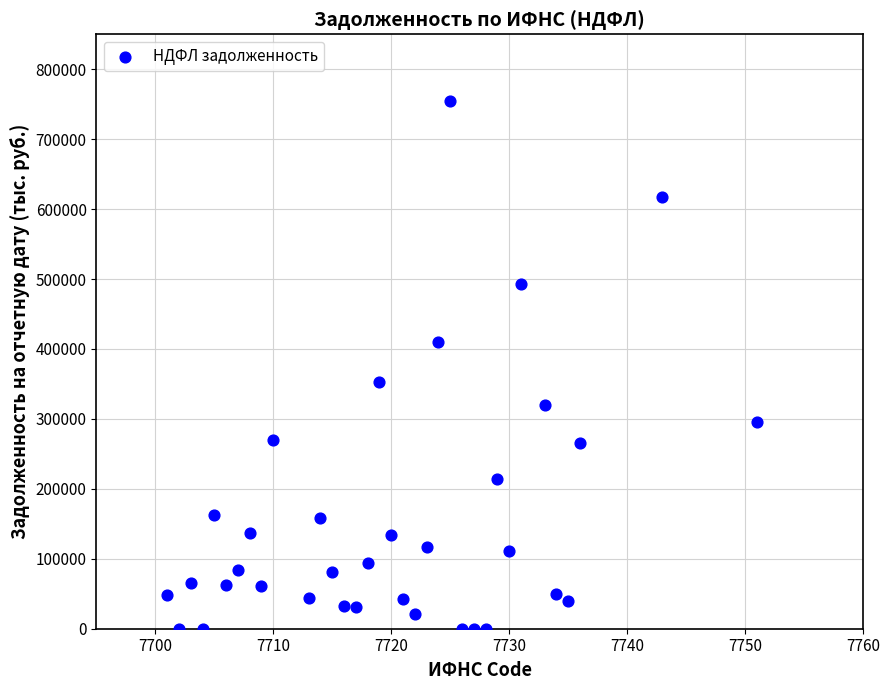

What is the range of X values (max minus min)?

50